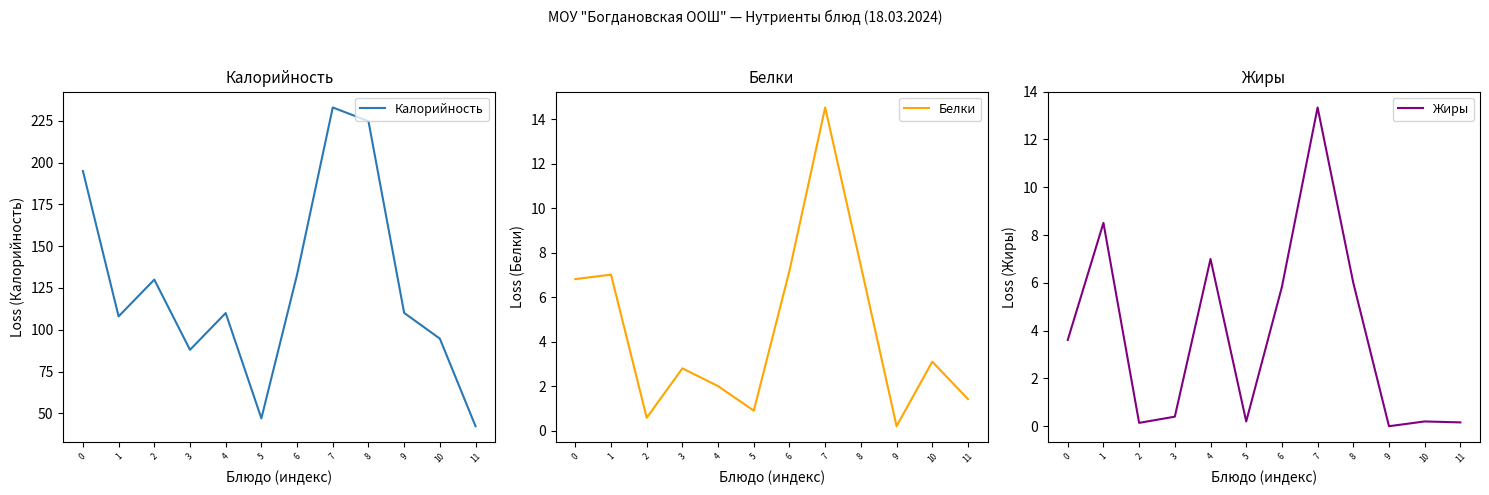

Is the value of Белки at 4 greater than the value of Калорийность at 7?

No